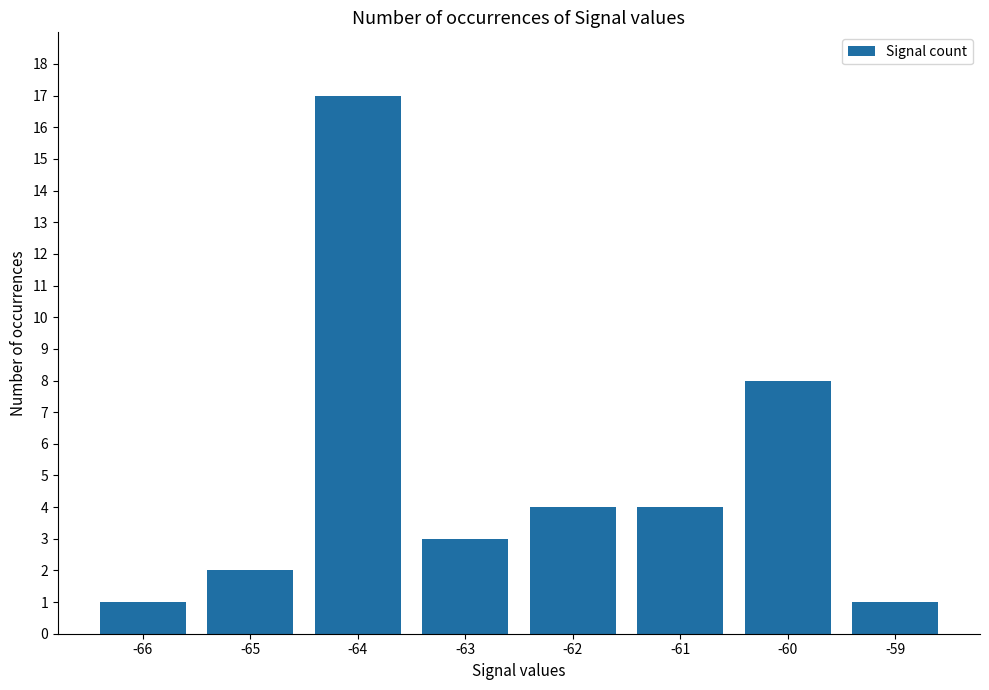

Are the bars horizontal?

No